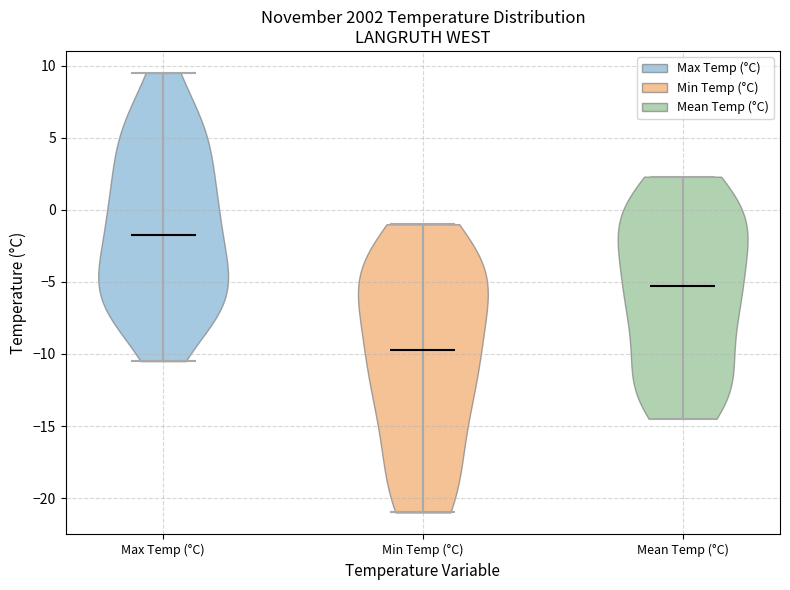

Reading left to right, read every violin against the y-axis: where its median line is, and the lowest and highest points it reaches. The values are not printed on the chart, so give them approximately, as read against the axis.

Max Temp (°C): median line -1.5, lowest point -10.5, highest point 9.5
Min Temp (°C): median line -9.5, lowest point -21.0, highest point -1.0
Mean Temp (°C): median line -5.5, lowest point -14.5, highest point 2.5